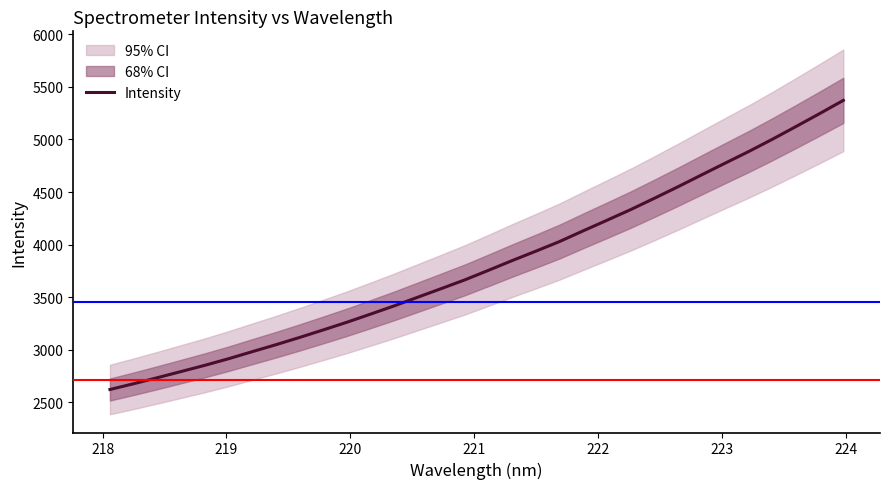

What is the highest value of the Intensity series?

5372.2